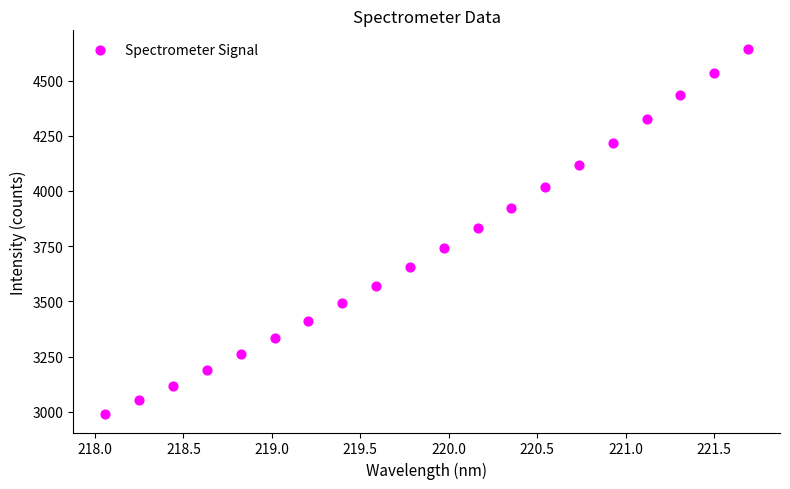

What is the range of Y values (max minus min)?

1655.4